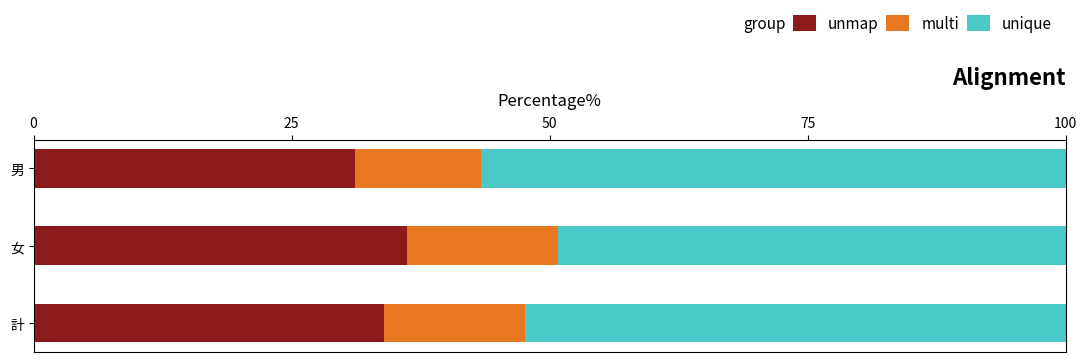

What is the highest value of the unmap series?

36.2